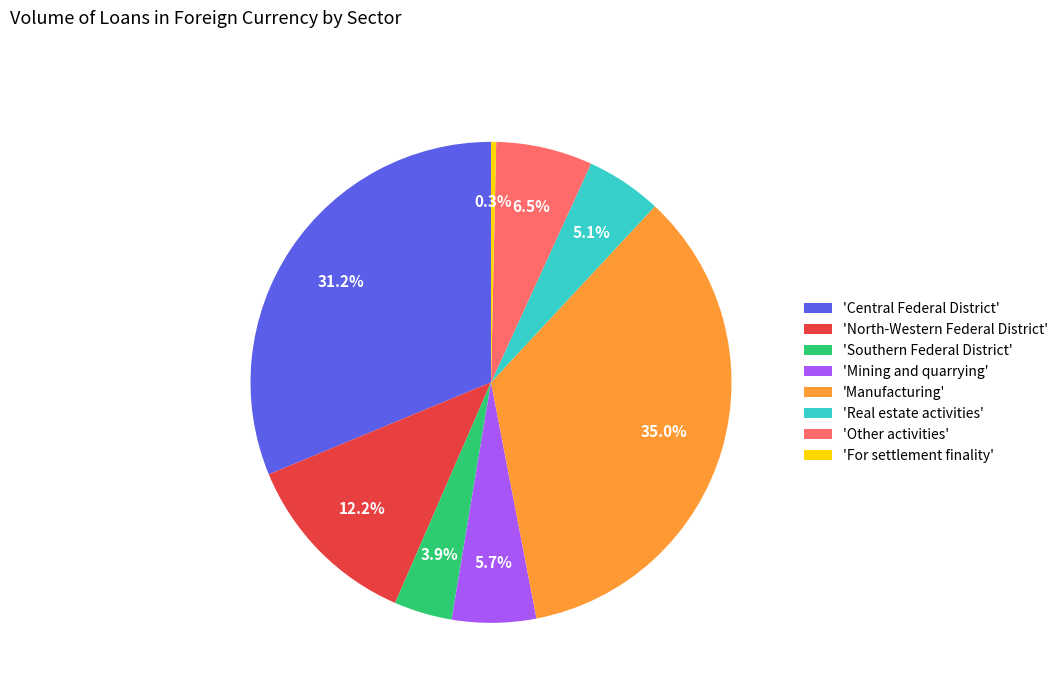

Do 'Central Federal District' and 'For settlement finality' together represent more than half of the pie?

No